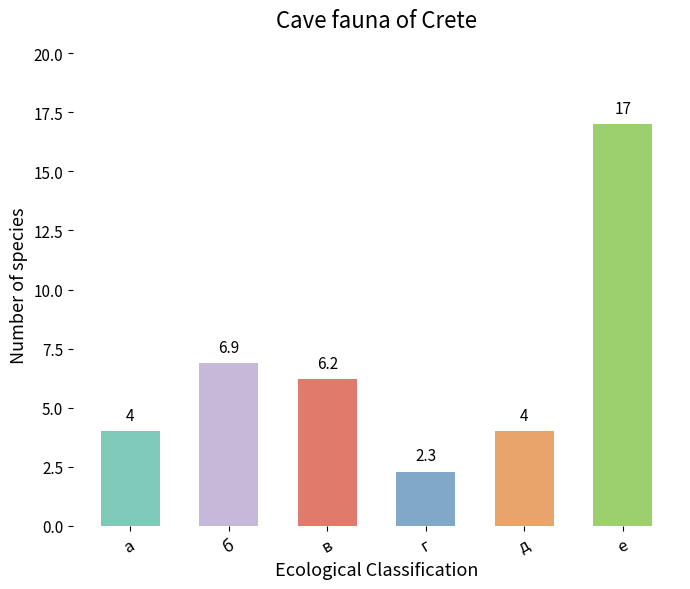

How many values are below 6?

3